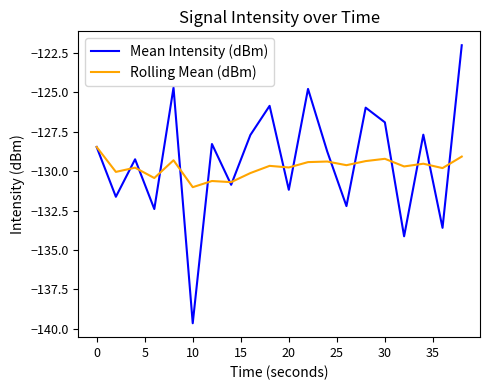

How many lines are shown in the chart?

2